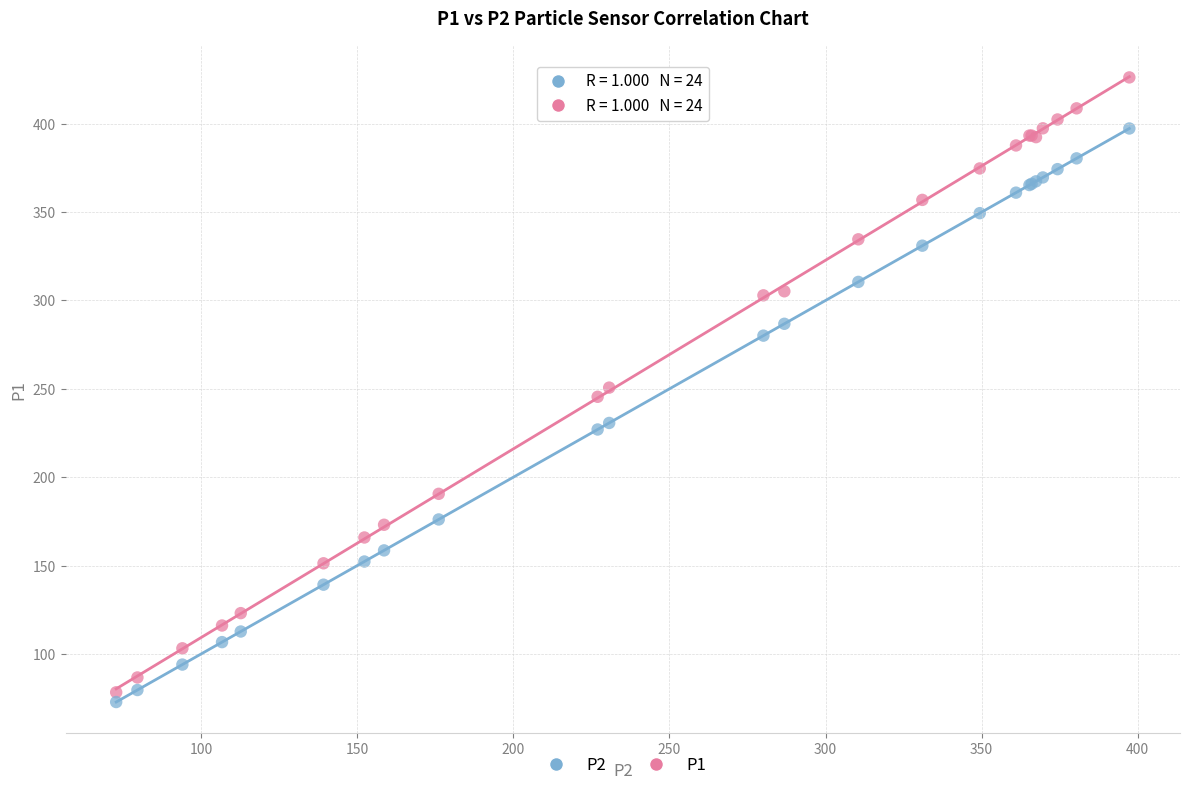

Which series reaches the maximum Y coordinate?

P1